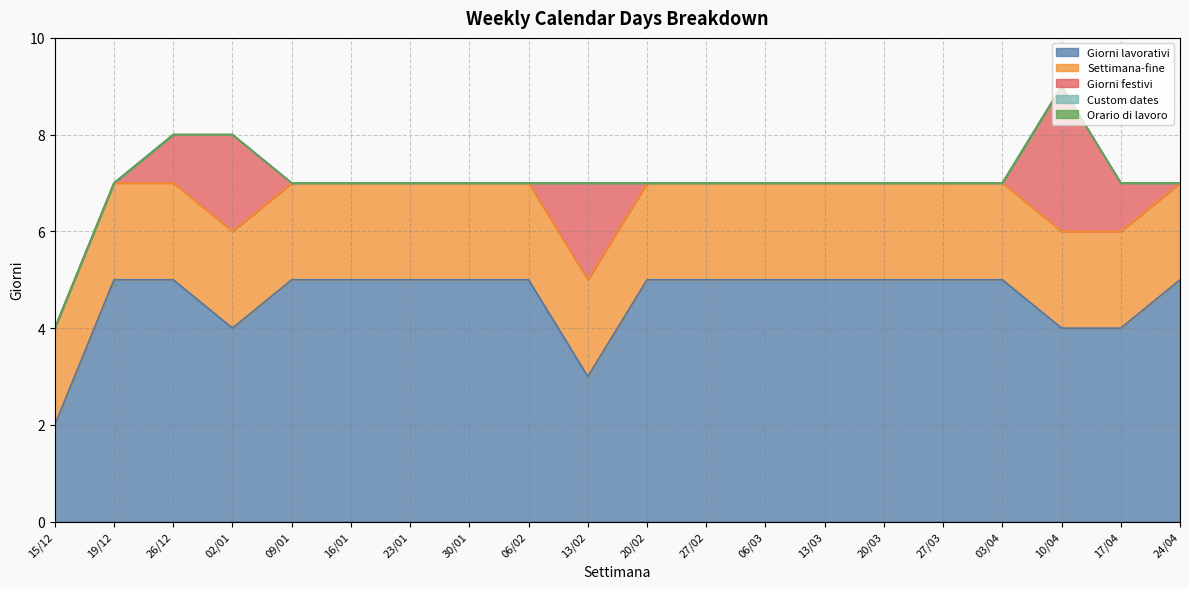

True or false: Settimana-fine has more than 0 points higher than both neighbors.

False